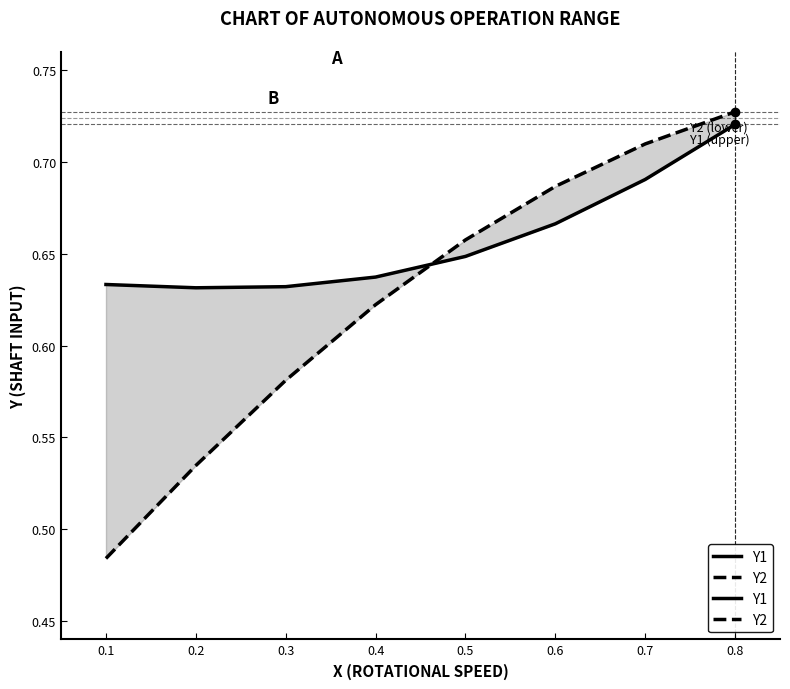

Is it true that Y1 equals 1.1 at 0.6?

False